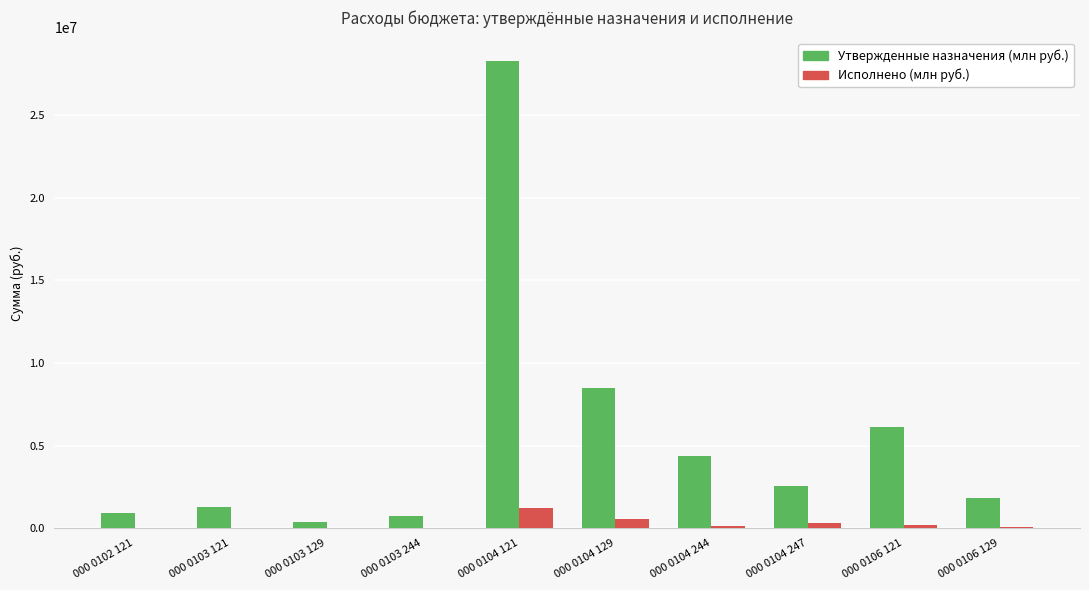

Which series has the largest total across all categories?

Утвержденные назначения (млн руб.)